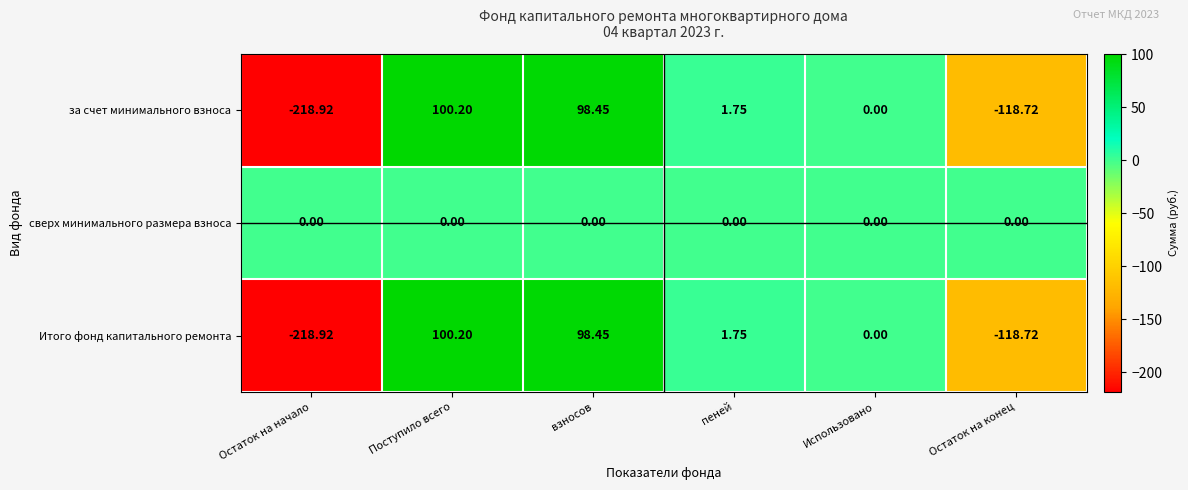

Which label corresponds to the smallest value in the chart?

Остаток на начало